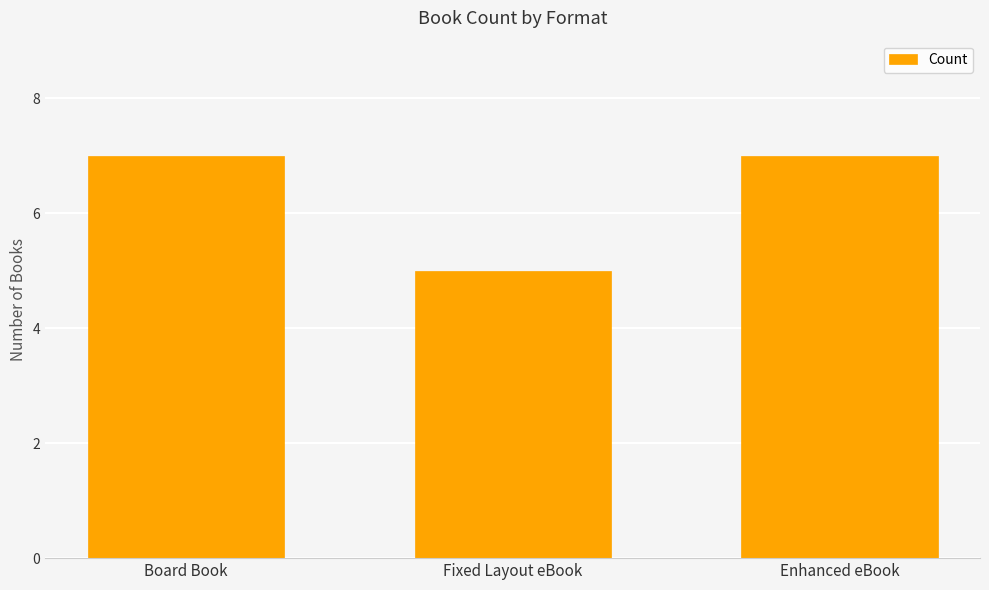

What is the average value?

6